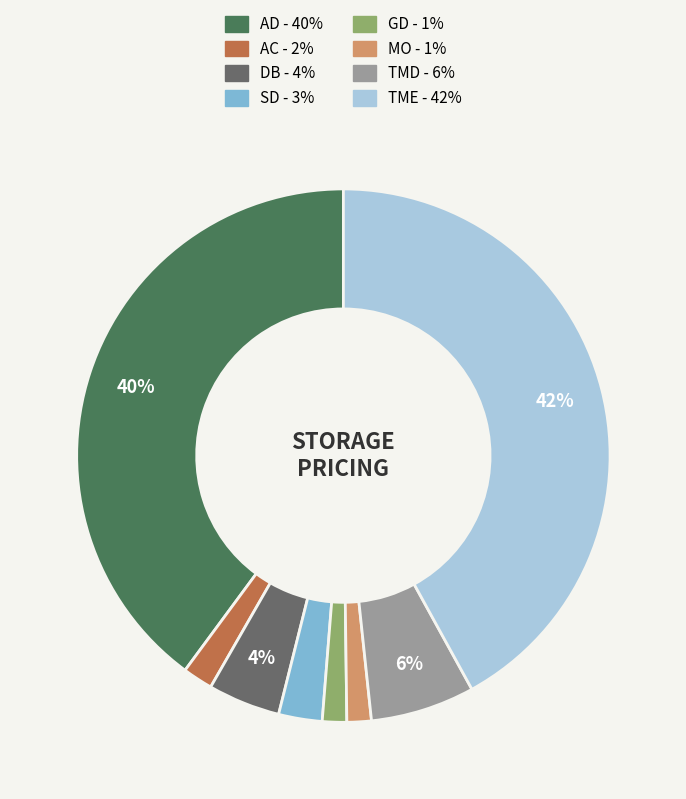

How many slices are in this pie chart?

8